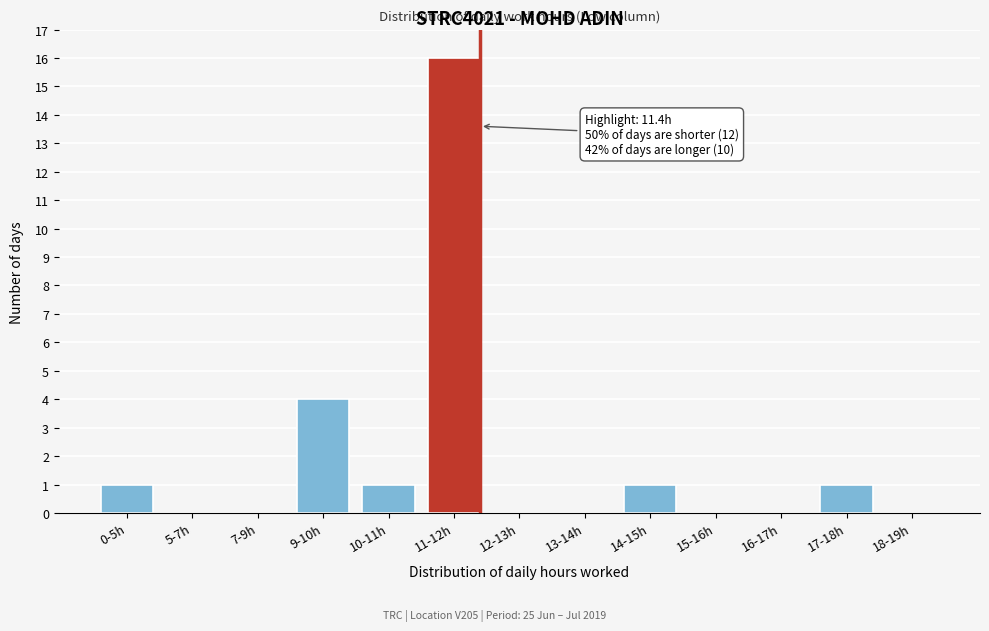

Reading left to right, extract all data points from this chart.

0-5h=1	5-7h=0	7-9h=0	9-10h=4	10-11h=1	11-12h=16	12-13h=0	13-14h=0	14-15h=1	15-16h=0	16-17h=0	17-18h=1	18-19h=0